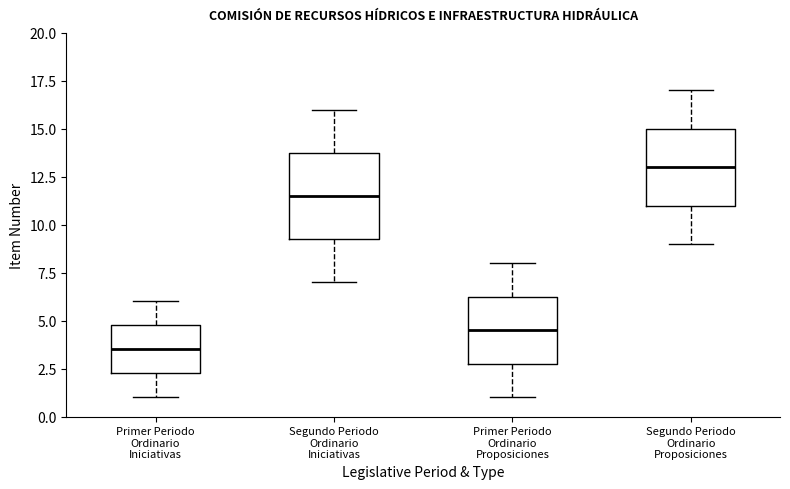

Which box is the tallest, from its lower edge to its upper edge?

Segundo Periodo Ordinario Iniciativas